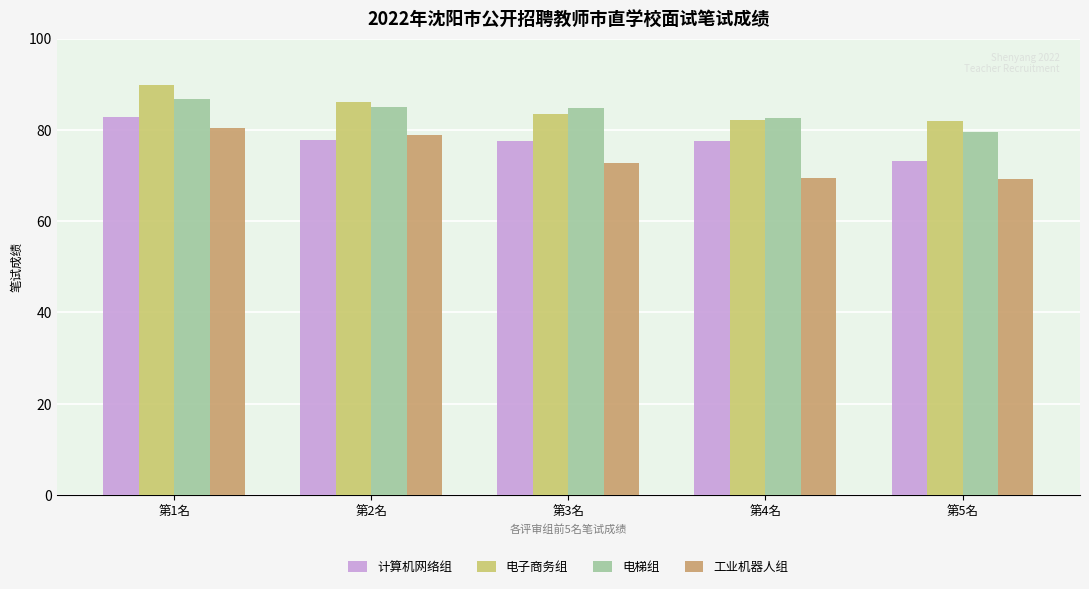

What is the sum of the 工业机器人组 values at 第5名 and 第3名?

141.9